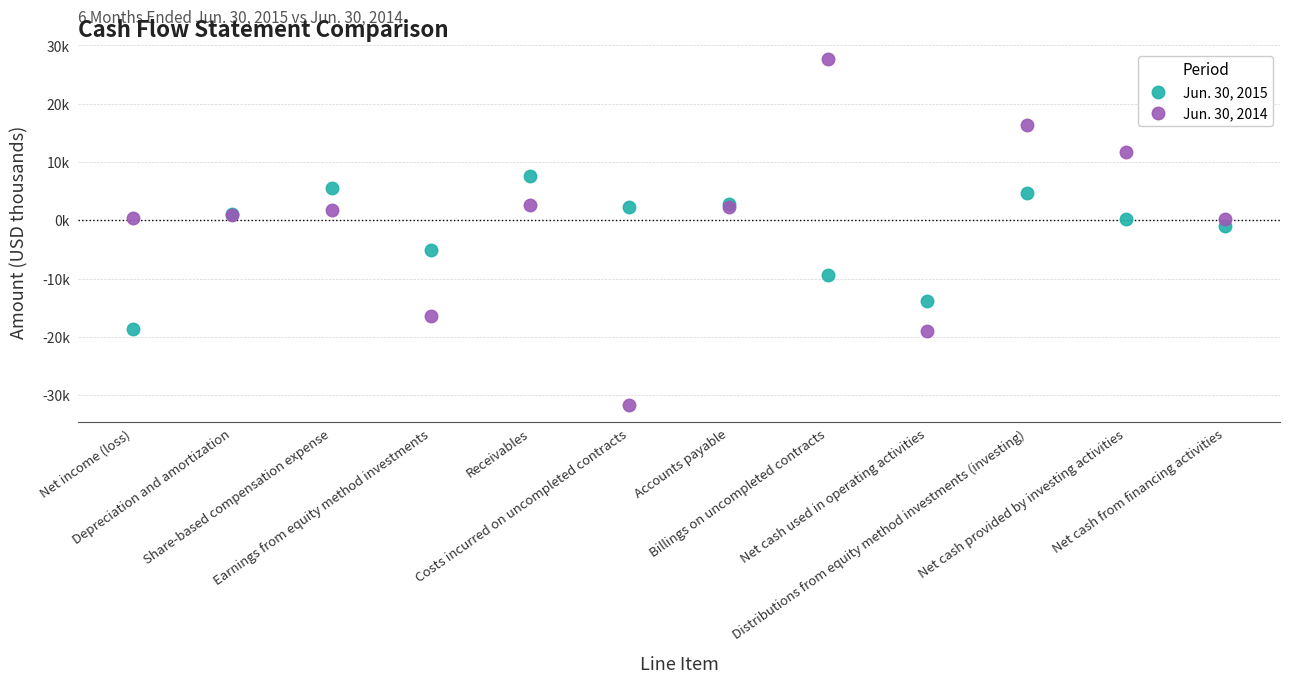

What are all the series names shown in the legend?

Jun. 30, 2015, Jun. 30, 2014